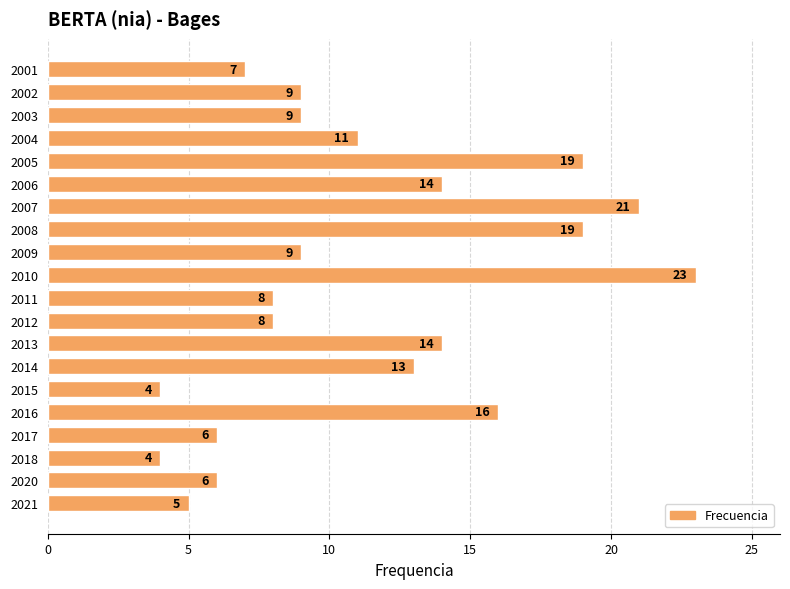

What is the difference between the maximum and second lowest values?

19